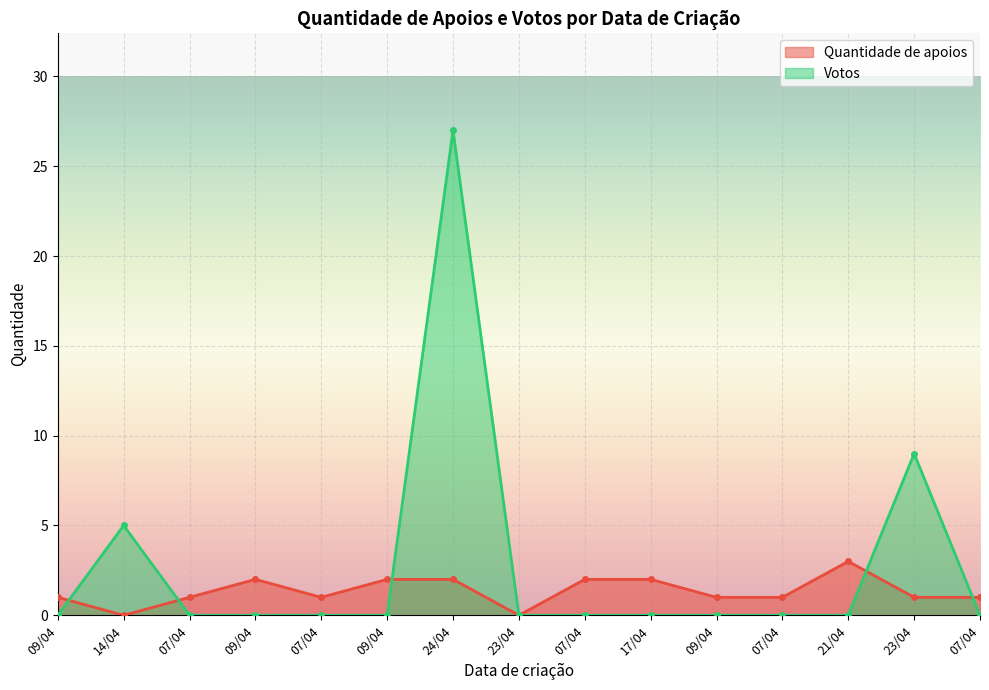

How many lines are shown in the chart?

2